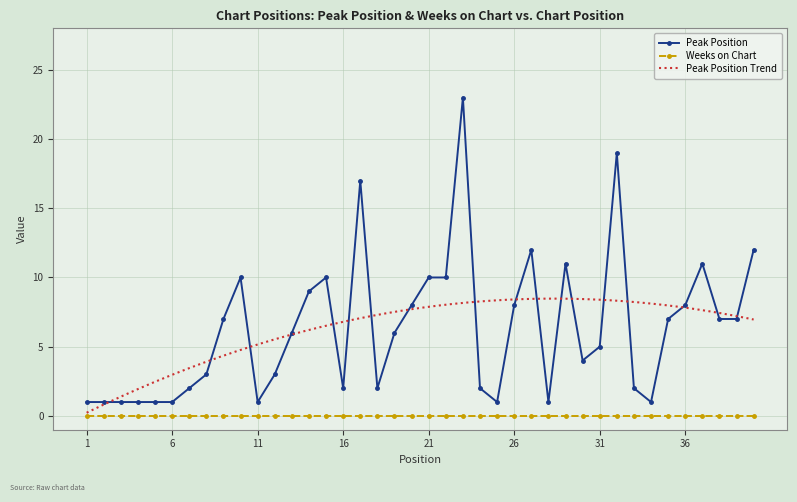

What is the difference between the maximum and minimum values?

22